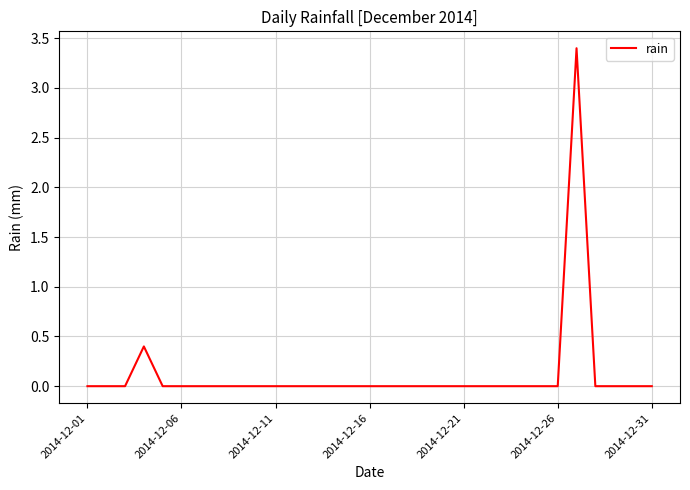

What is the difference between the maximum and minimum values?

3.4